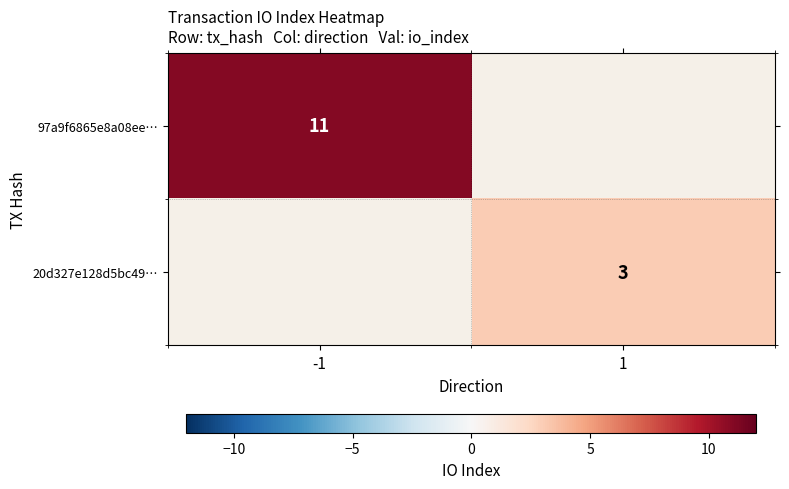

At how many categories does at least one series exceed 8?

1